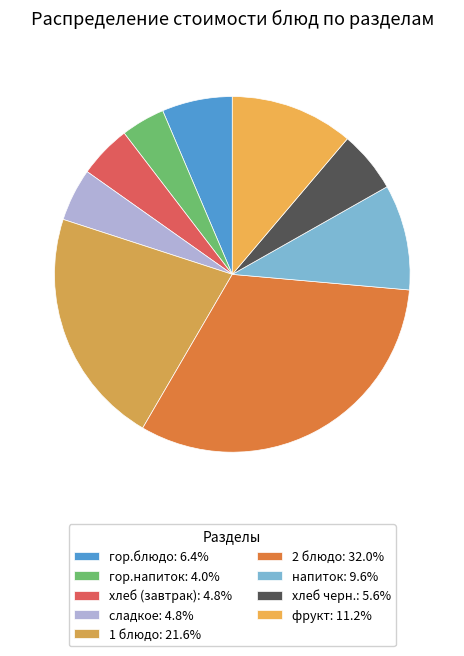

How many segments does this pie chart have?

9